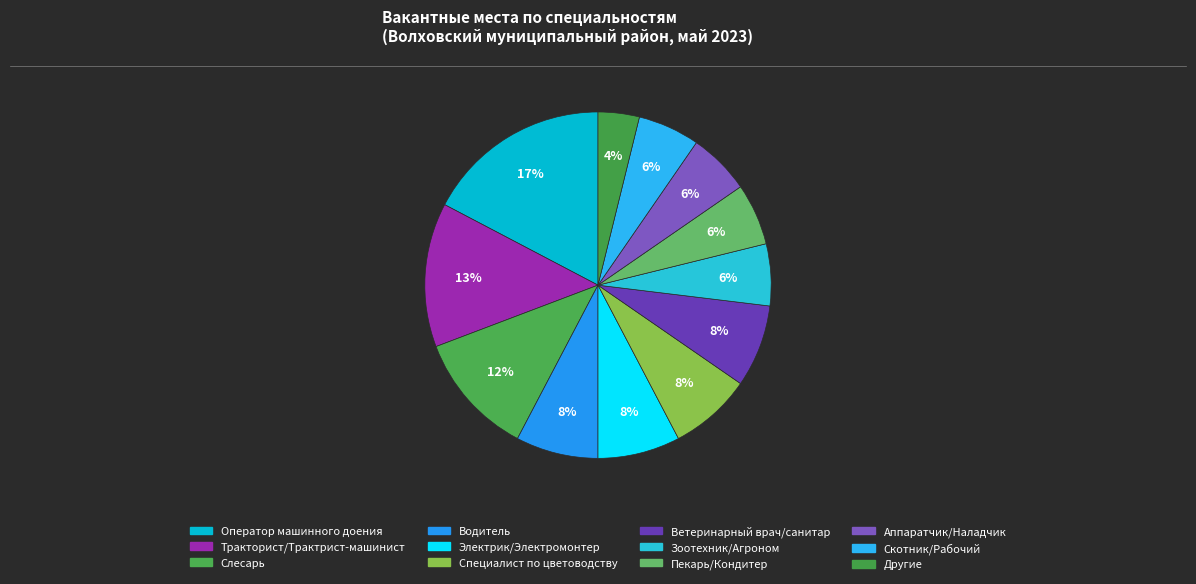

How many segments does this pie chart have?

12